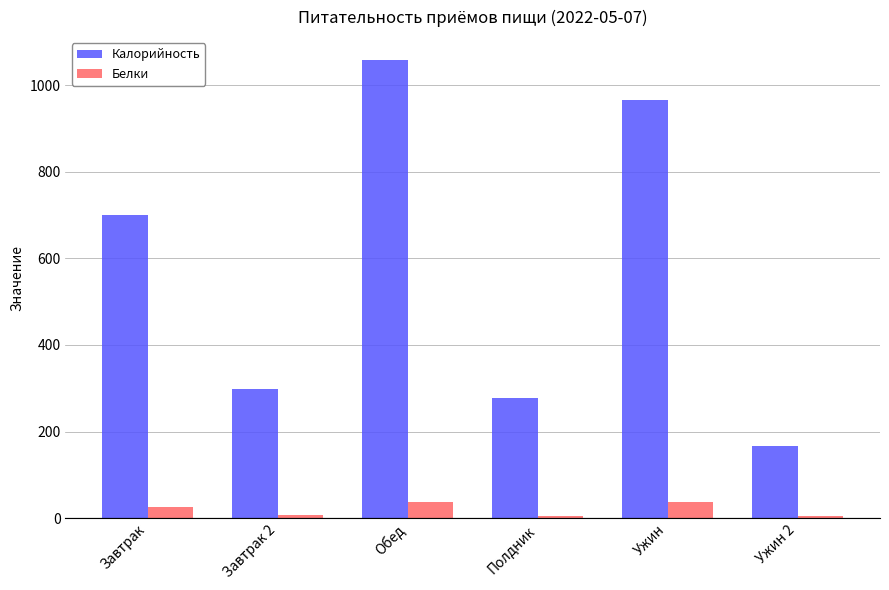

What is the minimum value shown in the chart?

6